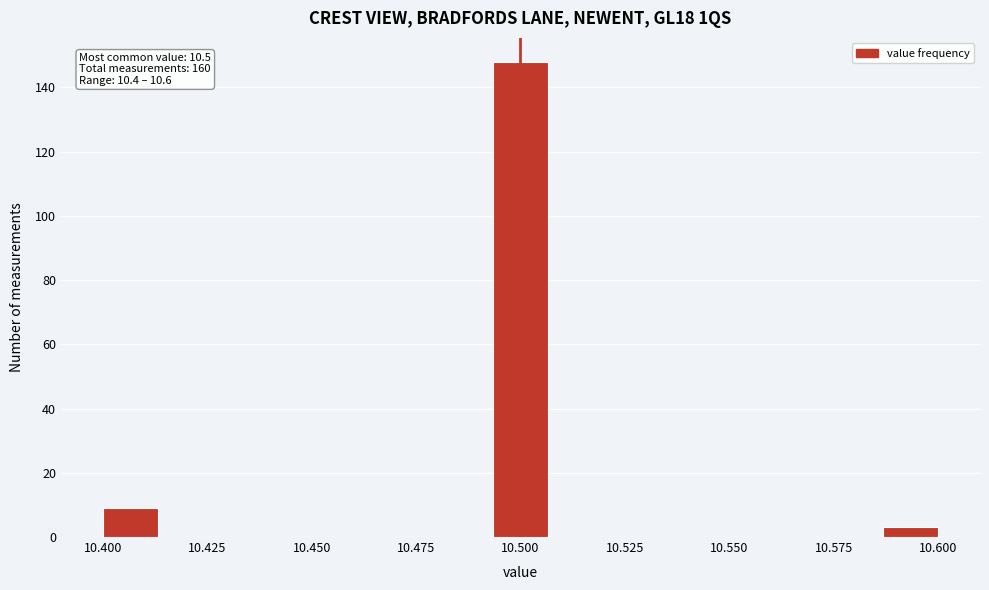

Around what value on the x-axis is the tallest bar? Give the approximate position of its centre, as read against the axis.

10.500